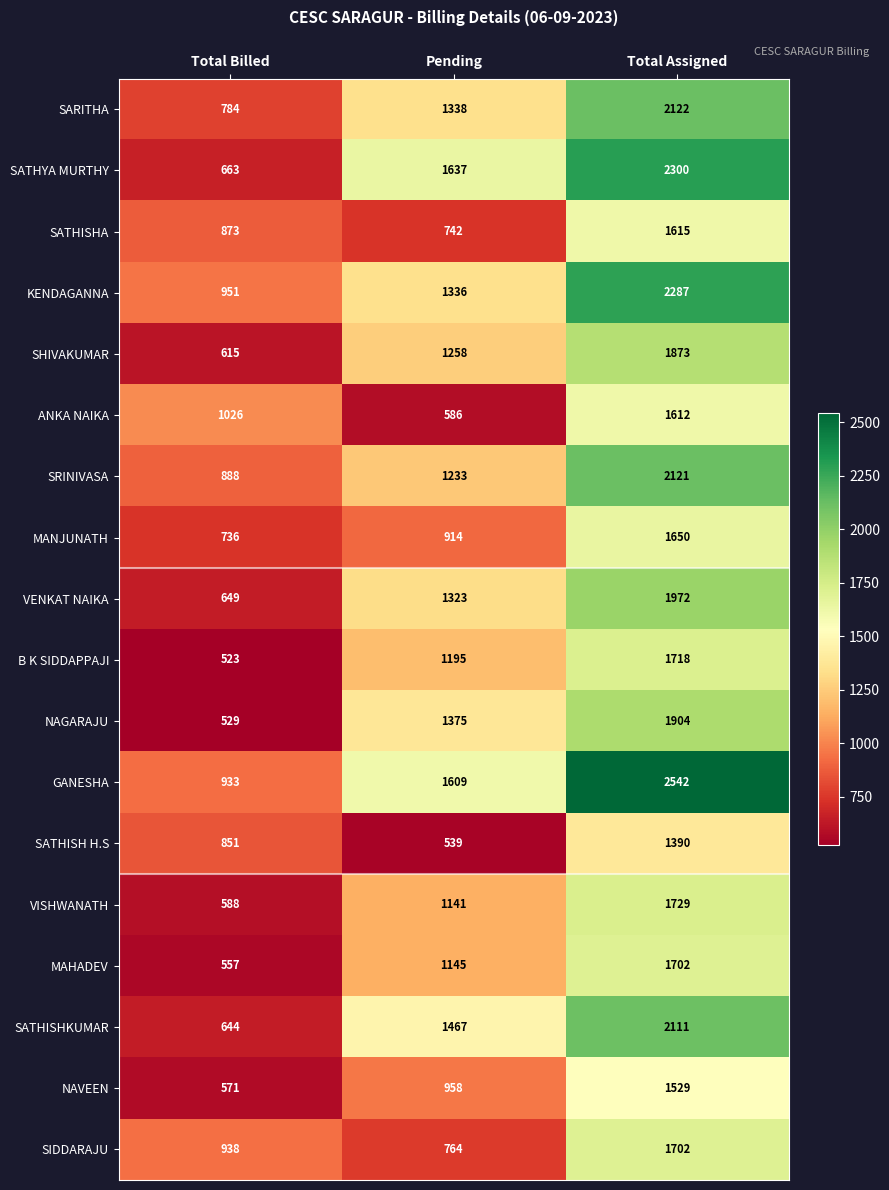

At which label is B K SIDDAPPAJI closest to 1120?

Pending